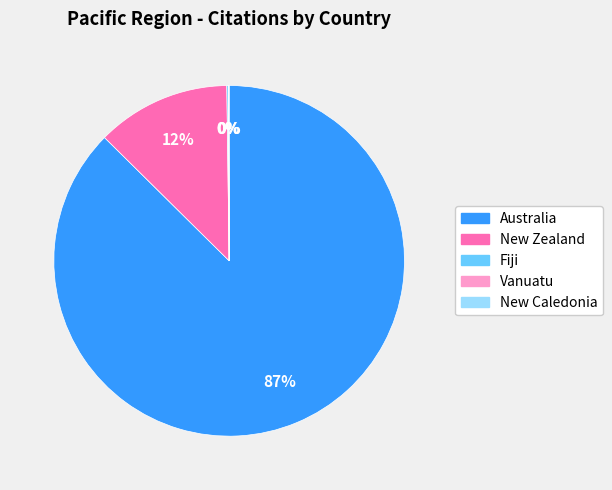

Which category accounts for the majority?

Australia